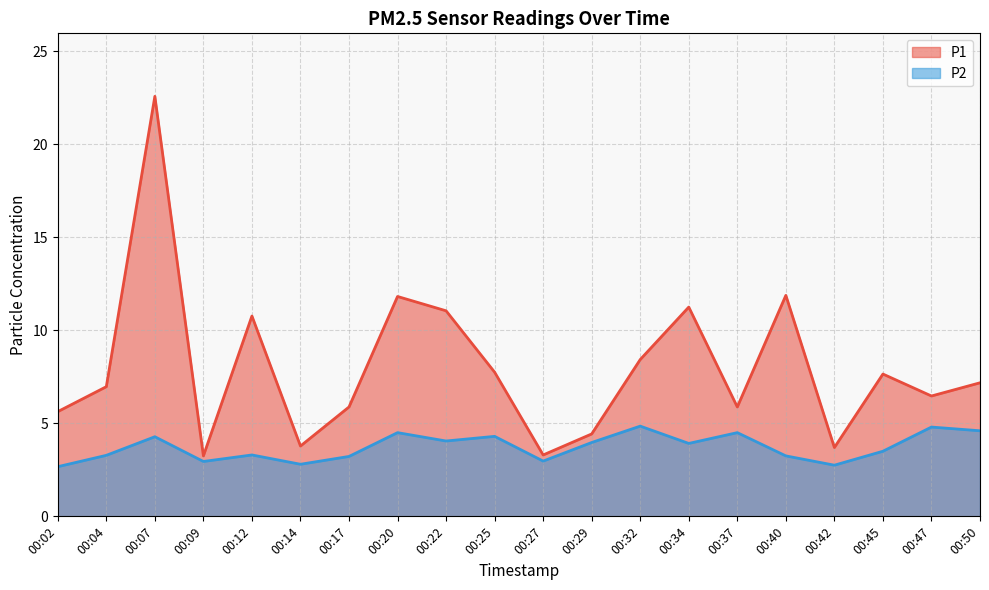

True or false: P2 has more than 1 interior local peaks.

True